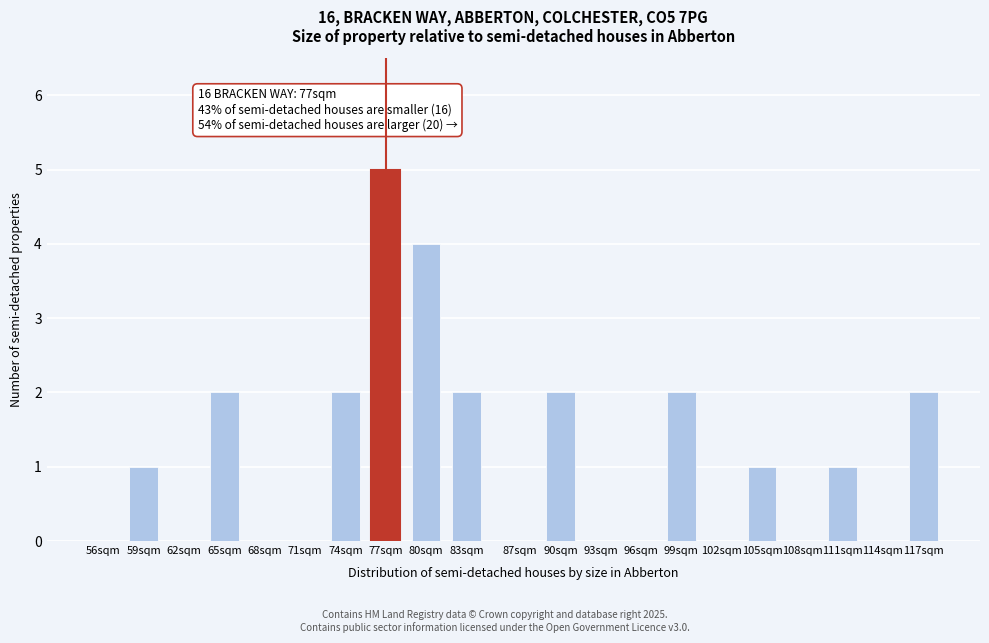

Reading right to left, extract all data points from this chart.

117sqm=2	114sqm=0	111sqm=1	108sqm=0	105sqm=1	102sqm=0	99sqm=2	96sqm=0	93sqm=0	90sqm=2	87sqm=0	83sqm=2	80sqm=4	77sqm=5	74sqm=2	71sqm=0	68sqm=0	65sqm=2	62sqm=0	59sqm=1	56sqm=0